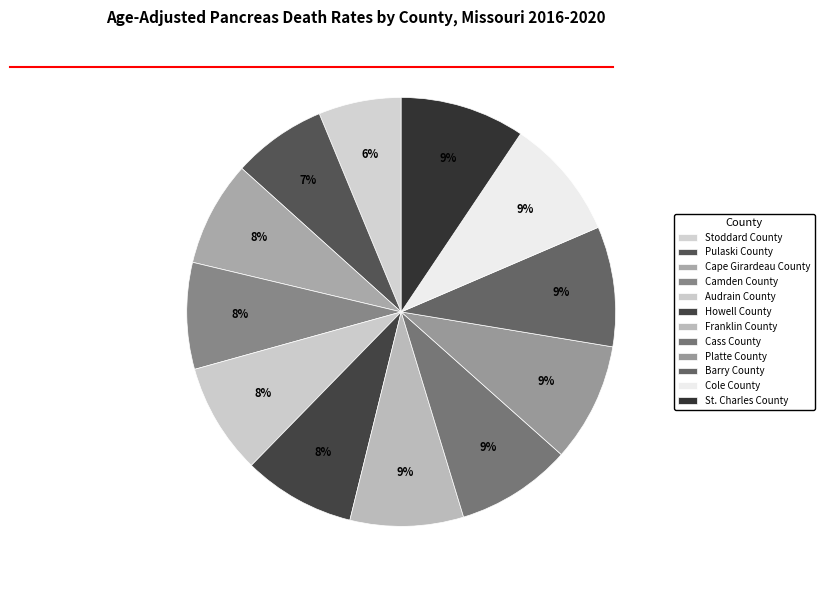

What percentage do Audrain County and Cole County together represent?

17.5%